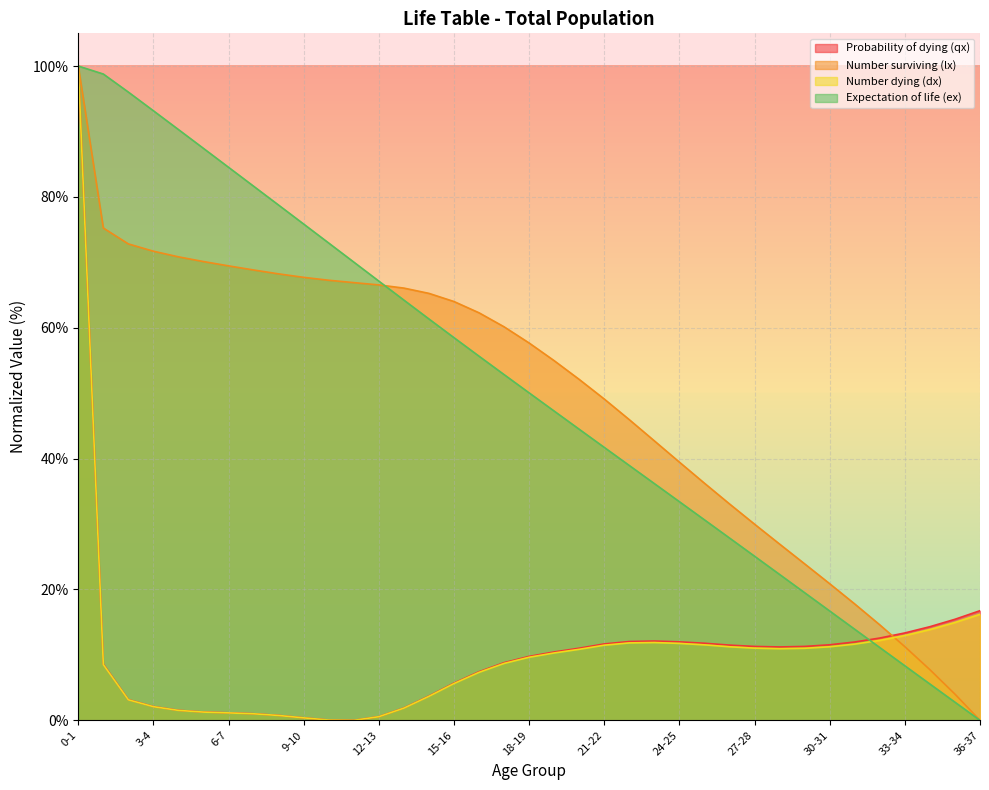

Rank the categories by Probability of dying (qx) value from highest to lowest.

0-1, 36-37, 35-36, 34-35, 33-34, 32-33, 23-24, 22-23, 24-25, 31-32, 25-26, 21-22, 30-31, 26-27, 29-30, 27-28, 28-29, 20-21, 19-20, 18-19, 17-18, 1-2, 16-17, 15-16, 14-15, 2-3, 3-4, 13-14, 4-5, 5-6, 6-7, 7-8, 8-9, 12-13, 9-10, 10-11, 11-12